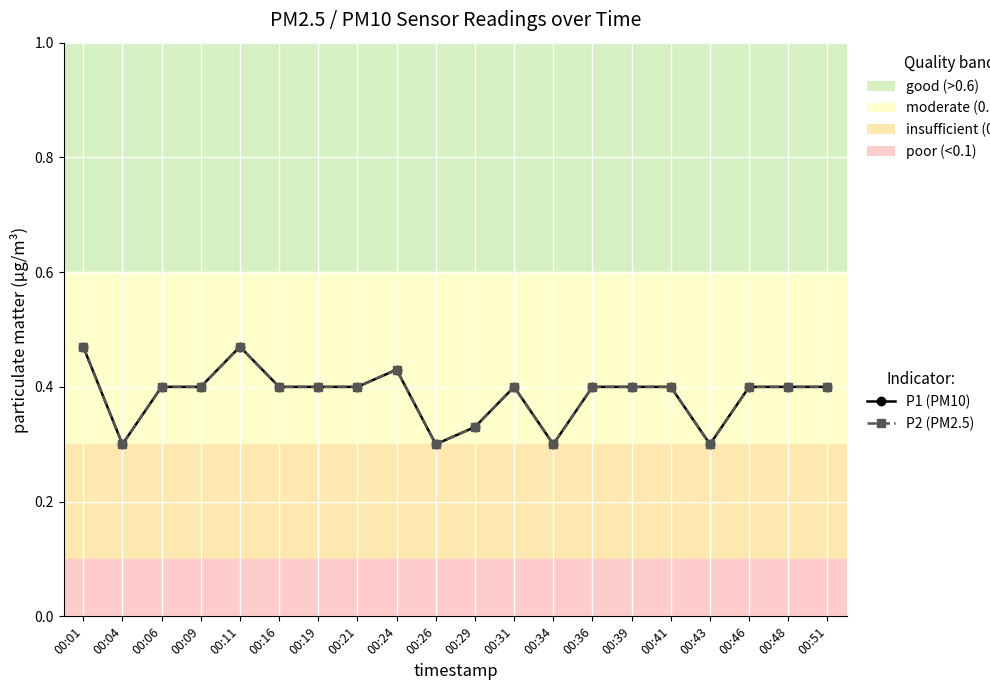

Rank the series by their maximum value, from lowest to highest.

P1 (PM10), P2 (PM2.5)